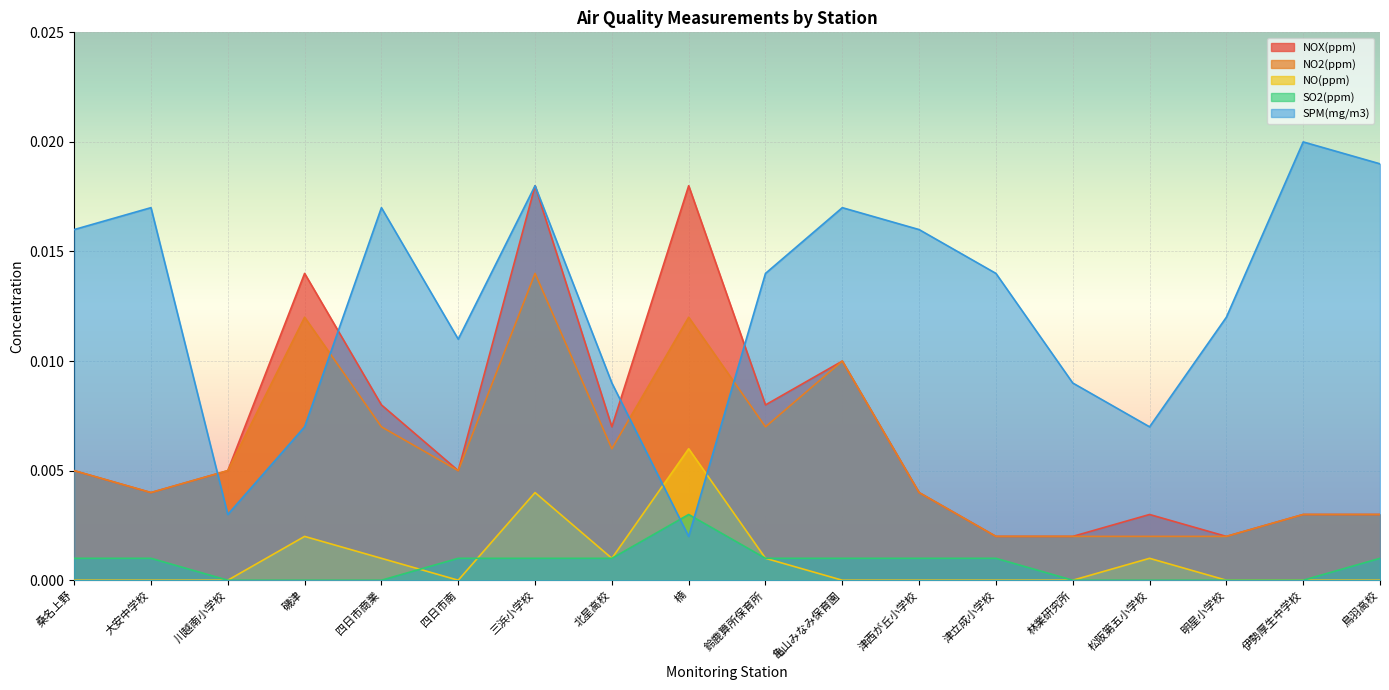

How many lines are shown in the chart?

5